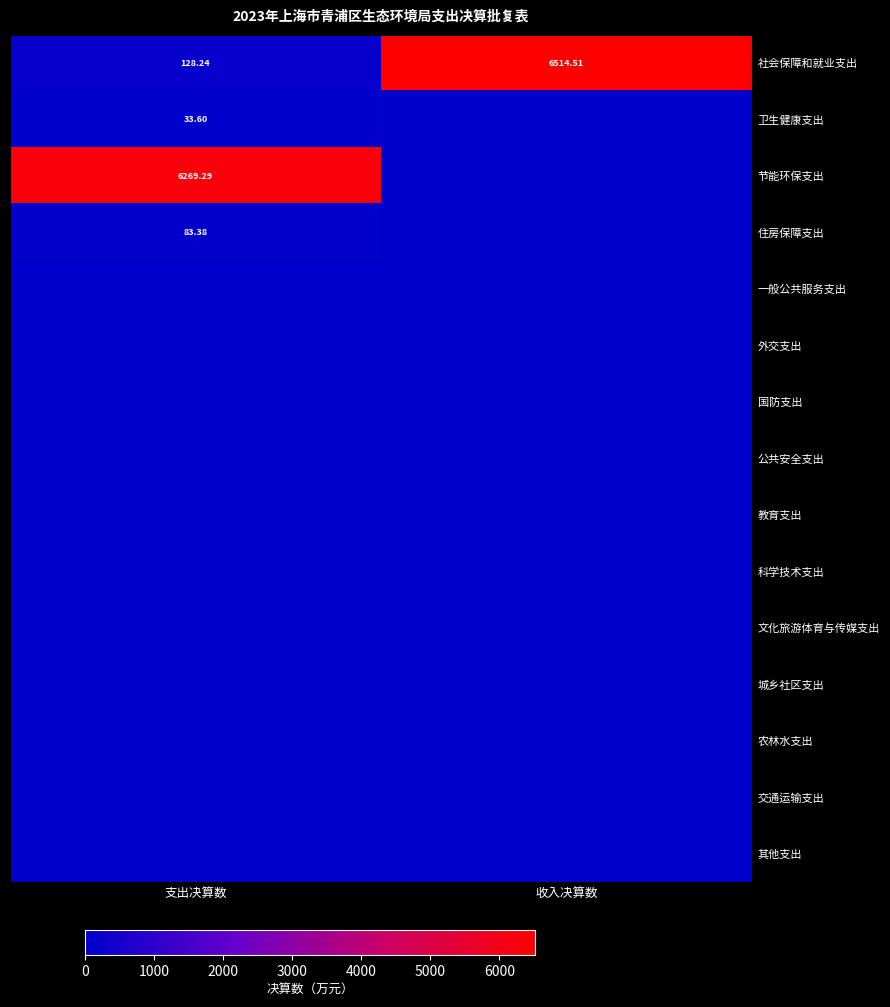

What is the difference between the highest and lowest values at 支出决算数?

6269.3